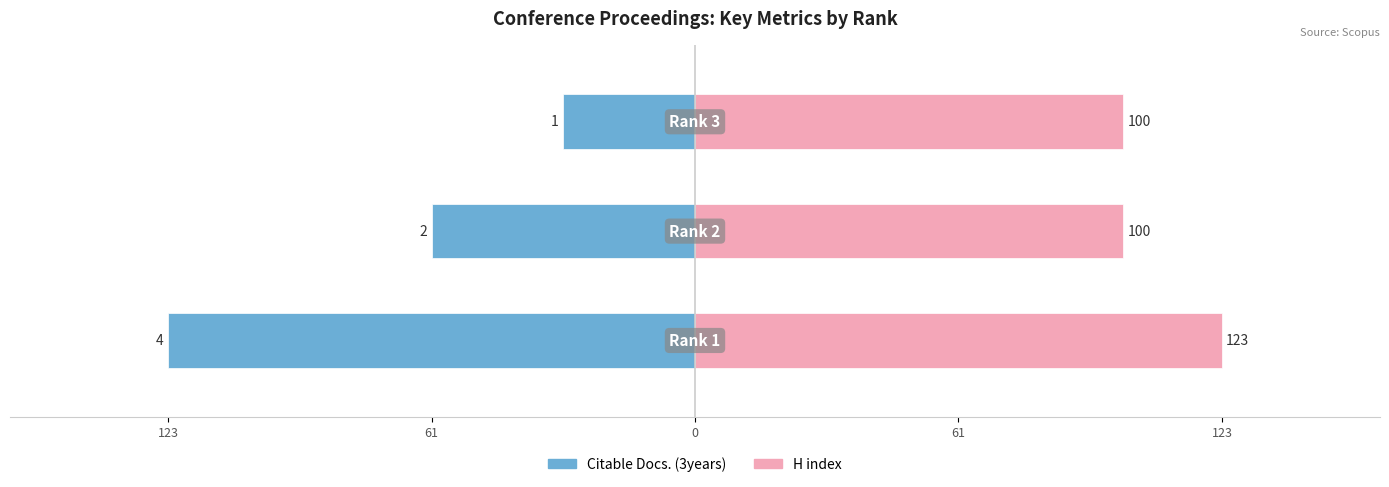

Reading left to right, extract all data points from this chart.

Citable Docs. (3years): 123=-123.0	61=-61.5	0=-30.8
H index: 123=123.0	61=100.0	0=100.0